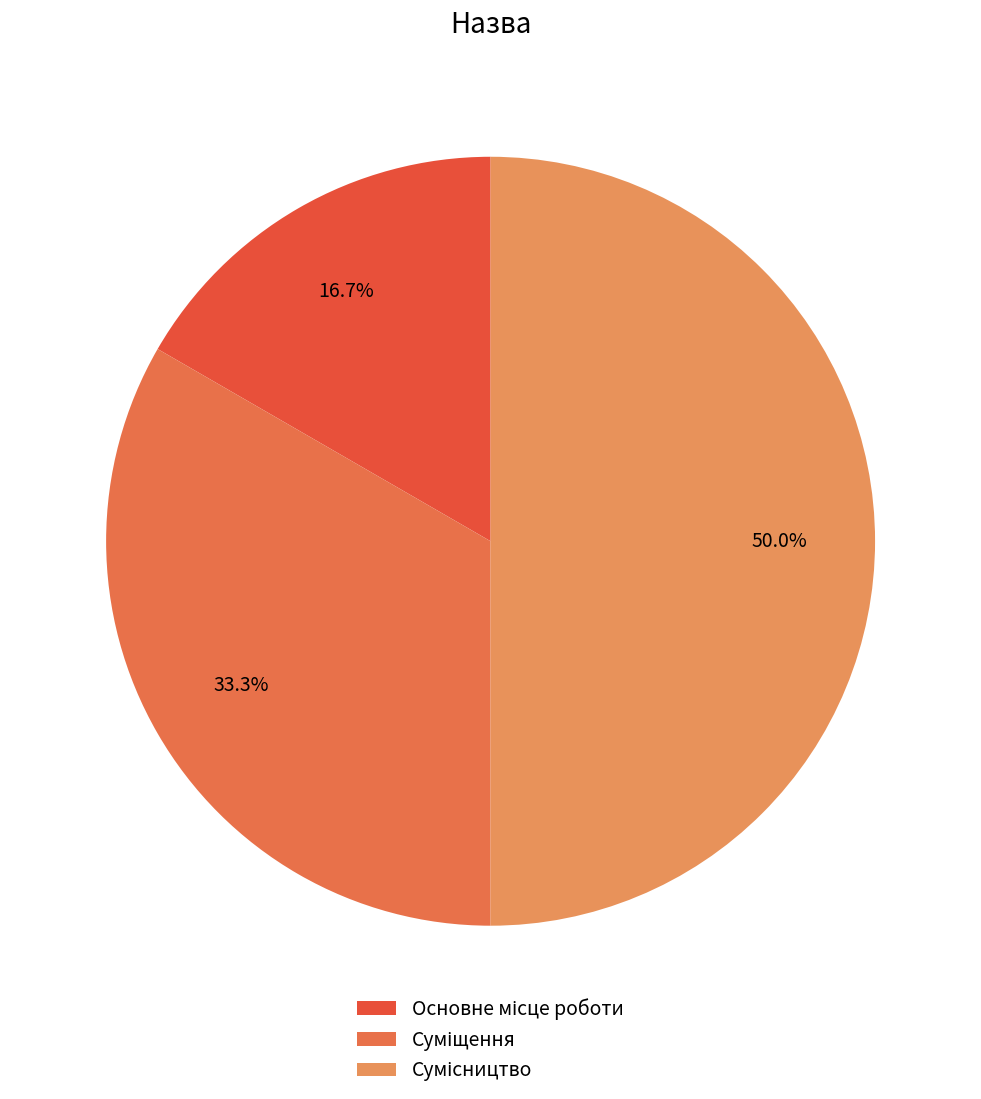

Which category has the smallest portion of the pie?

Основне місце роботи